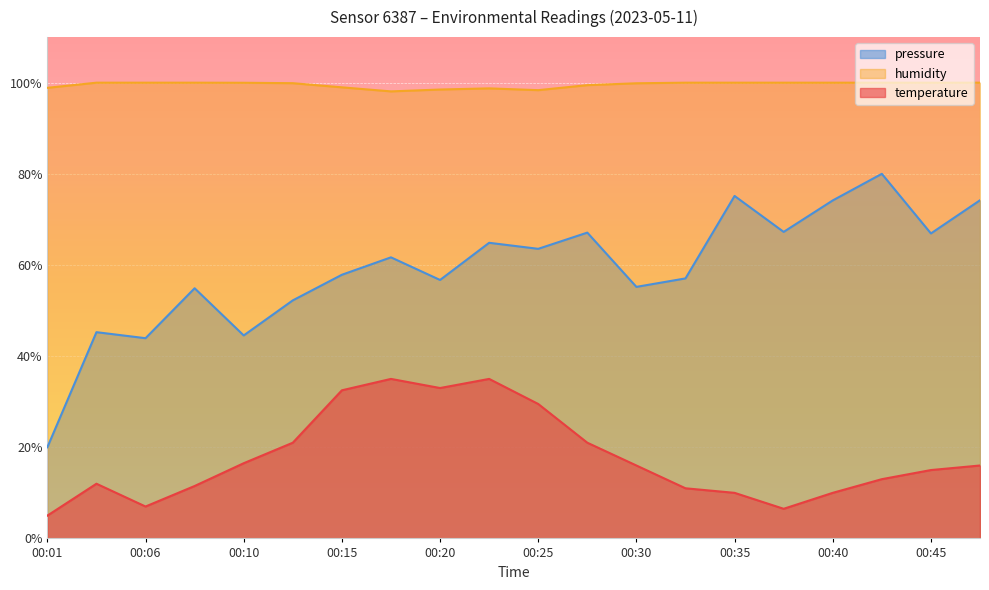

Between 00:48 and 00:08, which is larger?

00:48